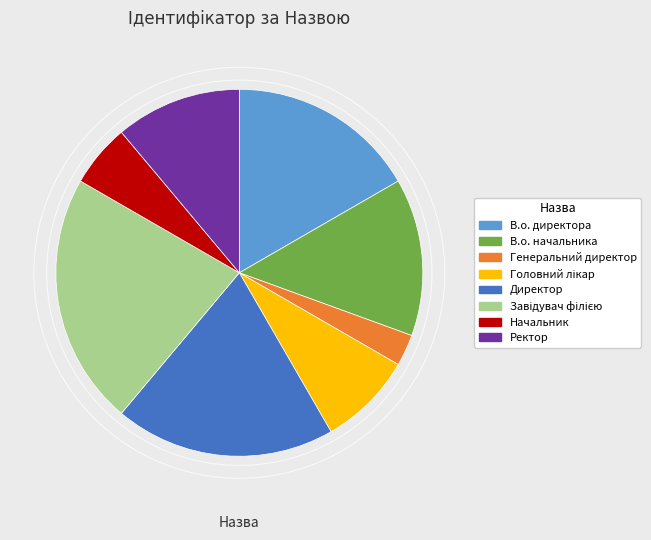

Approximately how many times larger is the value at Директор compared to В.о. начальника?

1.4